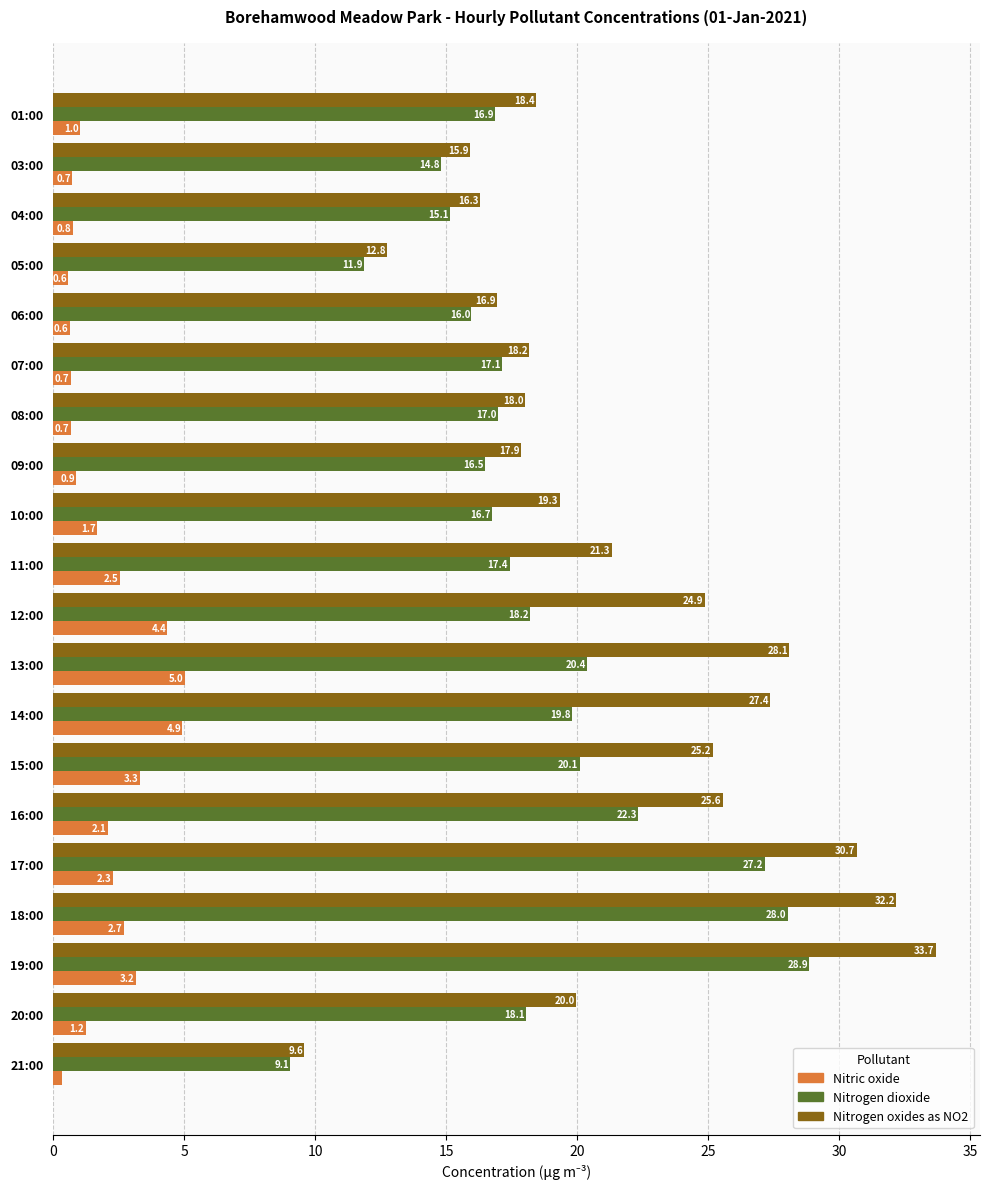

Which category has the lowest value in the Nitrogen oxides as NO2 series?

21:00